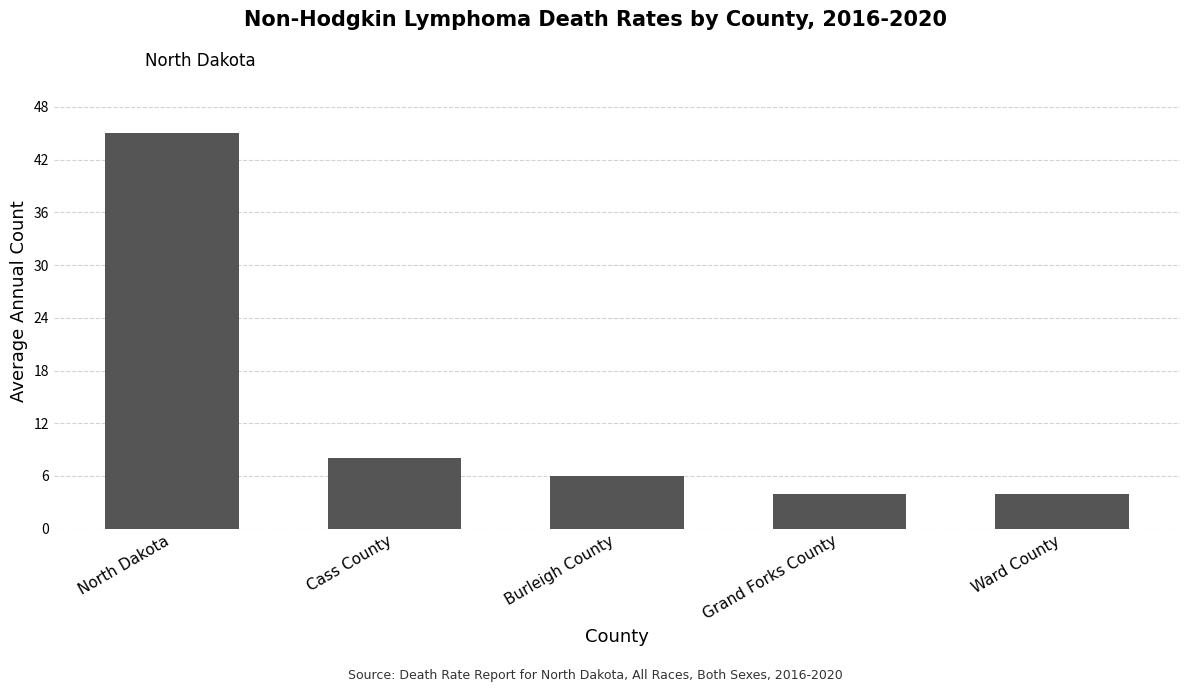

What is the maximum value shown in the chart?

45